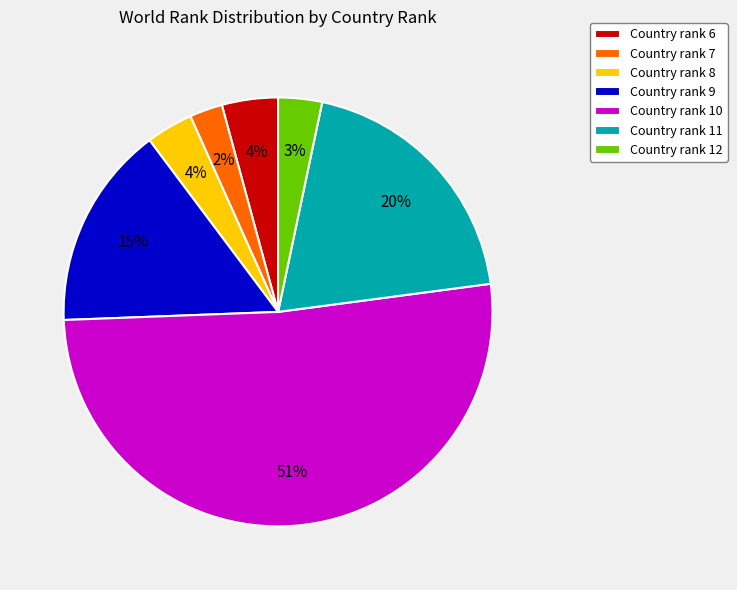

Which has a higher value, Country rank 7 or Country rank 11?

Country rank 11